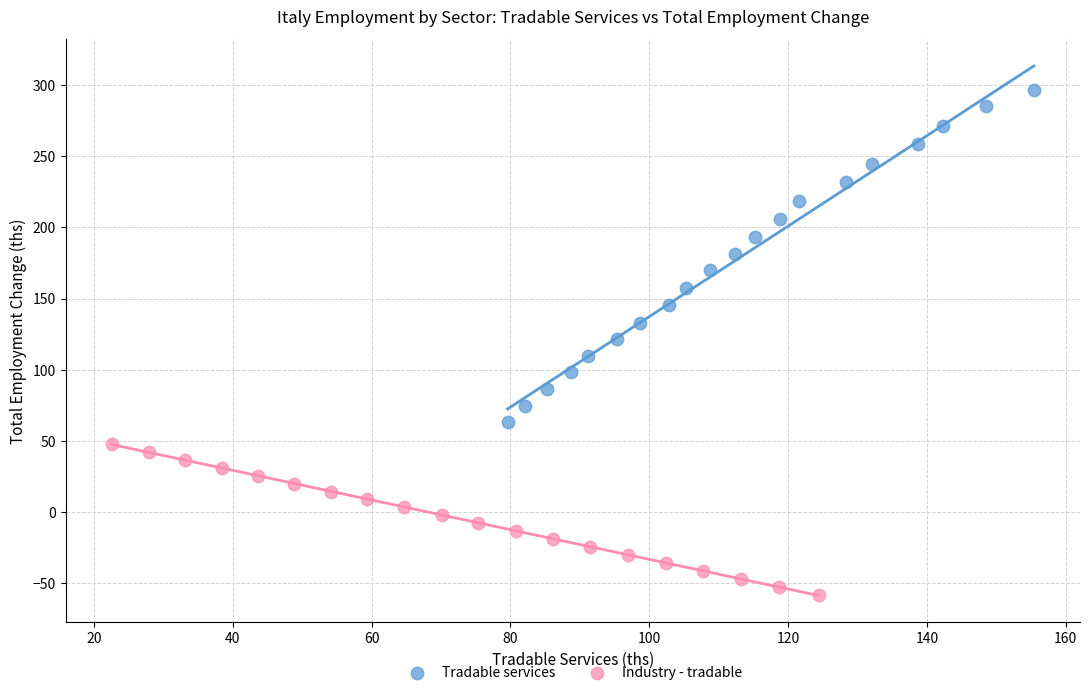

Which series has the largest Y range (max minus min)?

Tradable services